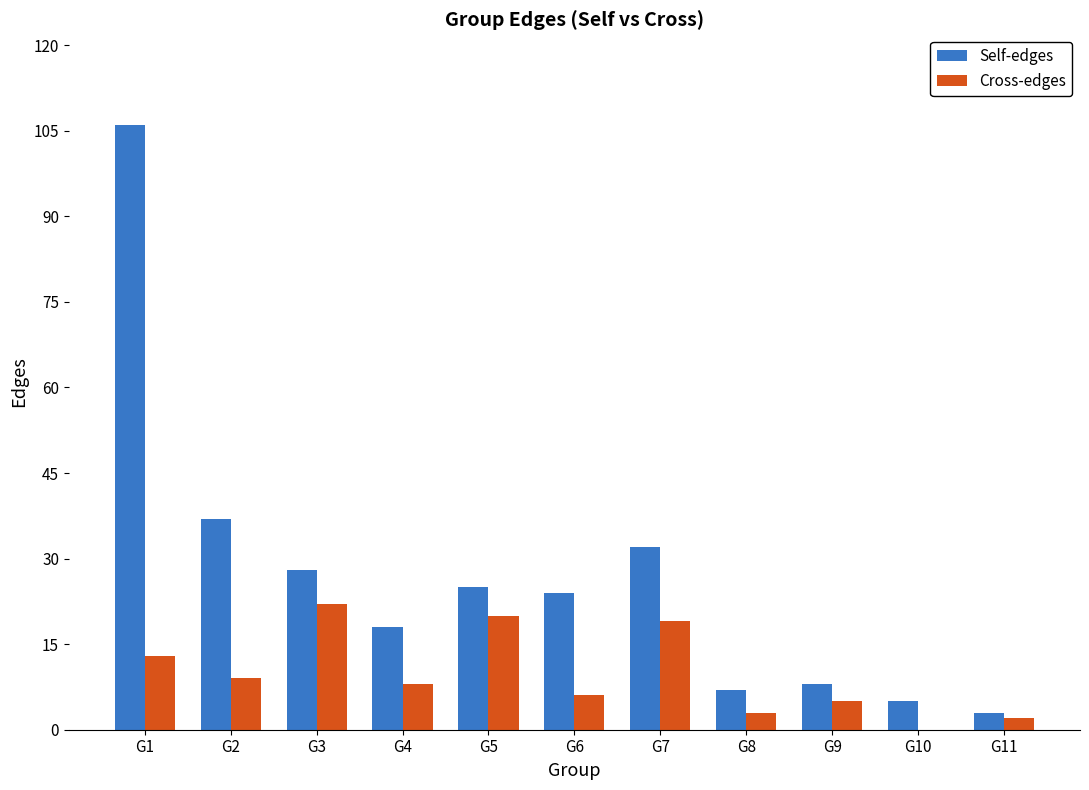

The Cross-edges series shows 19 at G7. True or false?

True